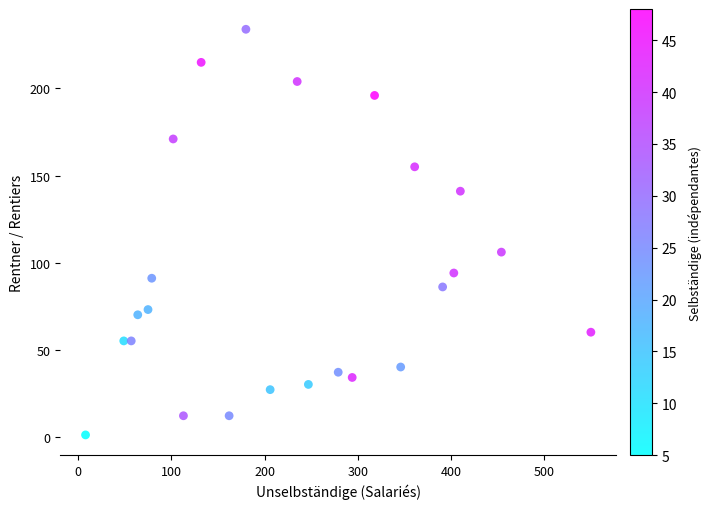

What is the range of X values (max minus min)?

542